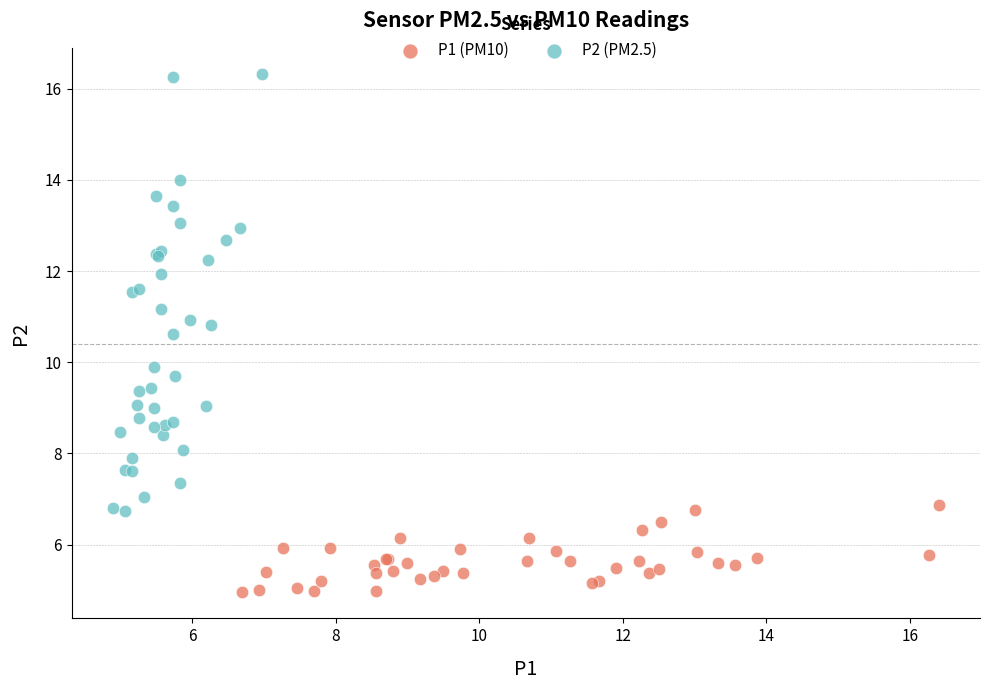

Which series contains the lowest Y value?

P1 (PM10)